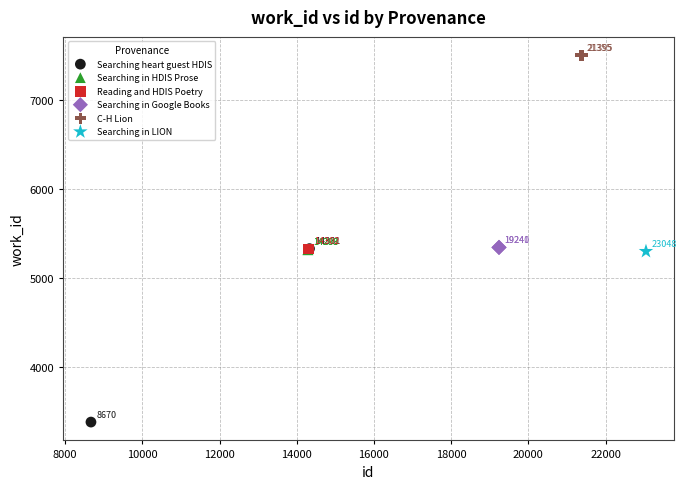

Which series contains the highest Y value?

C-H Lion